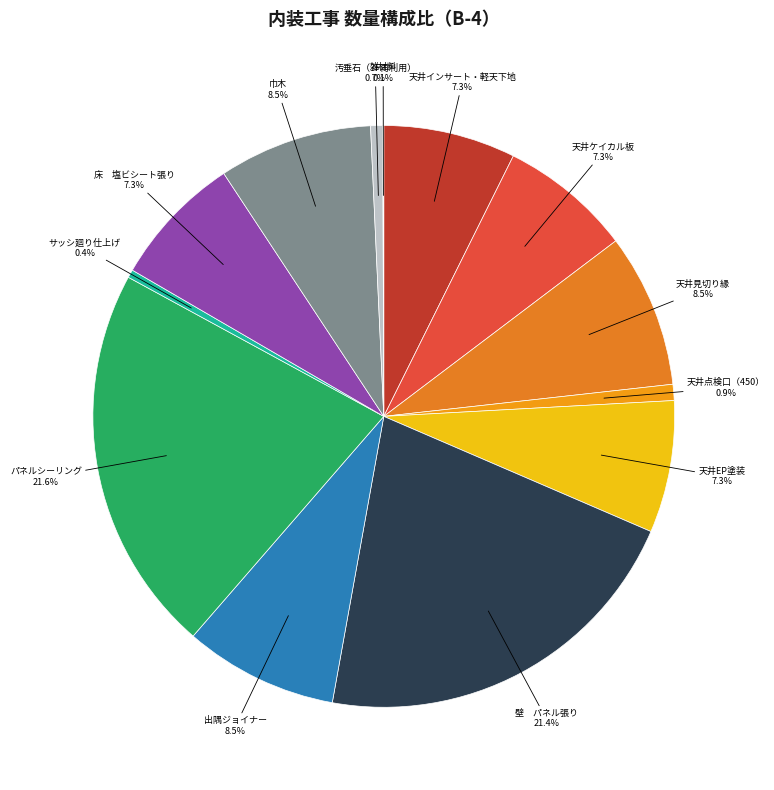

Does any single category account for the majority?

No